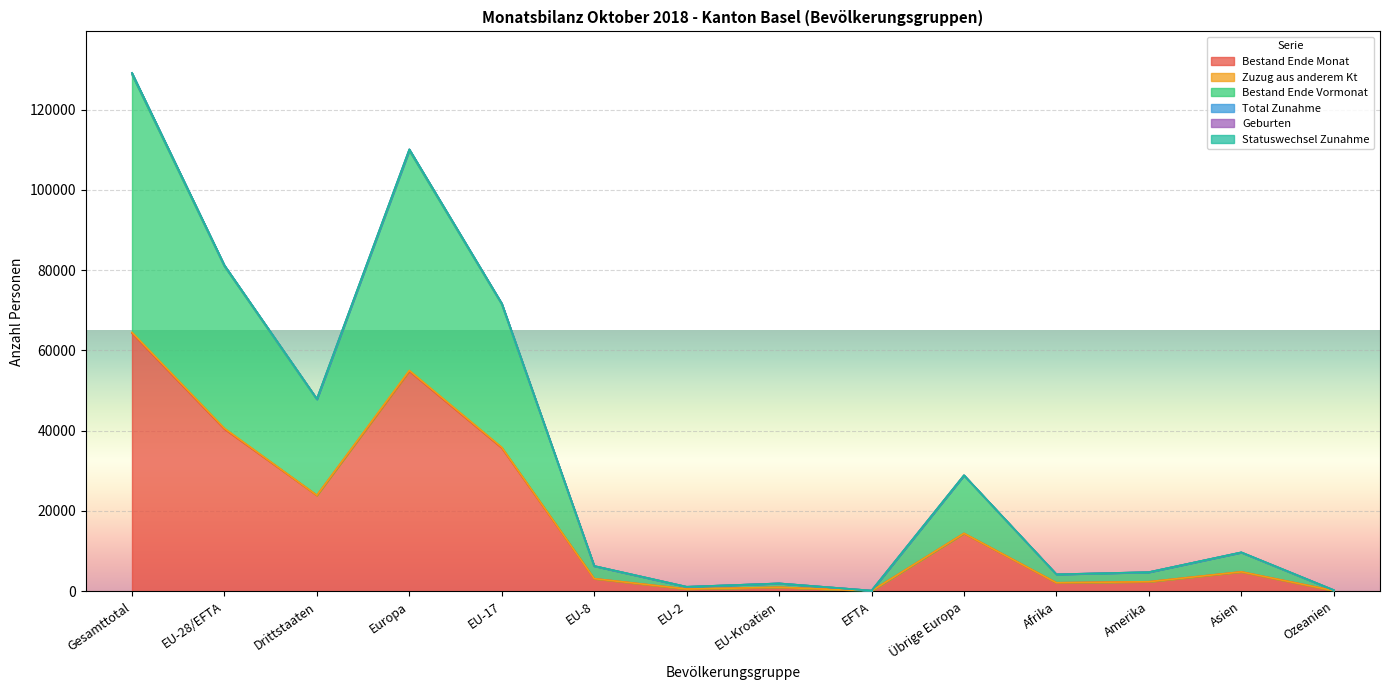

At which category does Total Zunahme reach its first local peak?

Europa